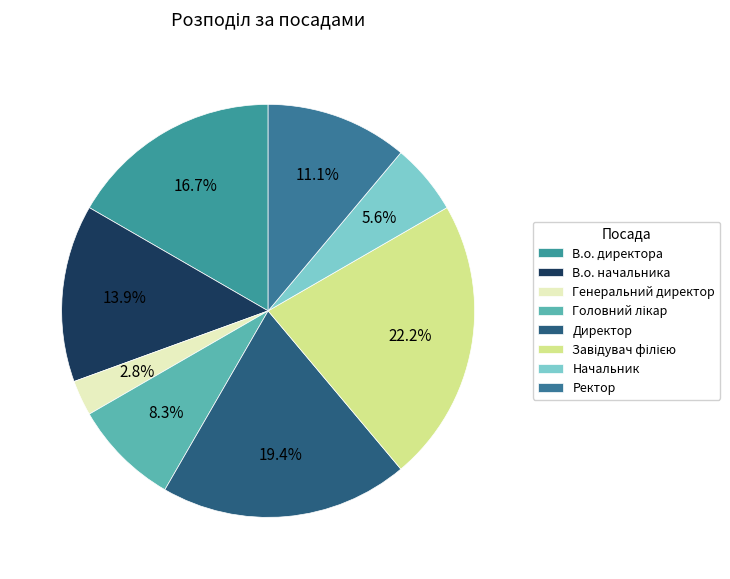

Count the number of slices in the pie.

8